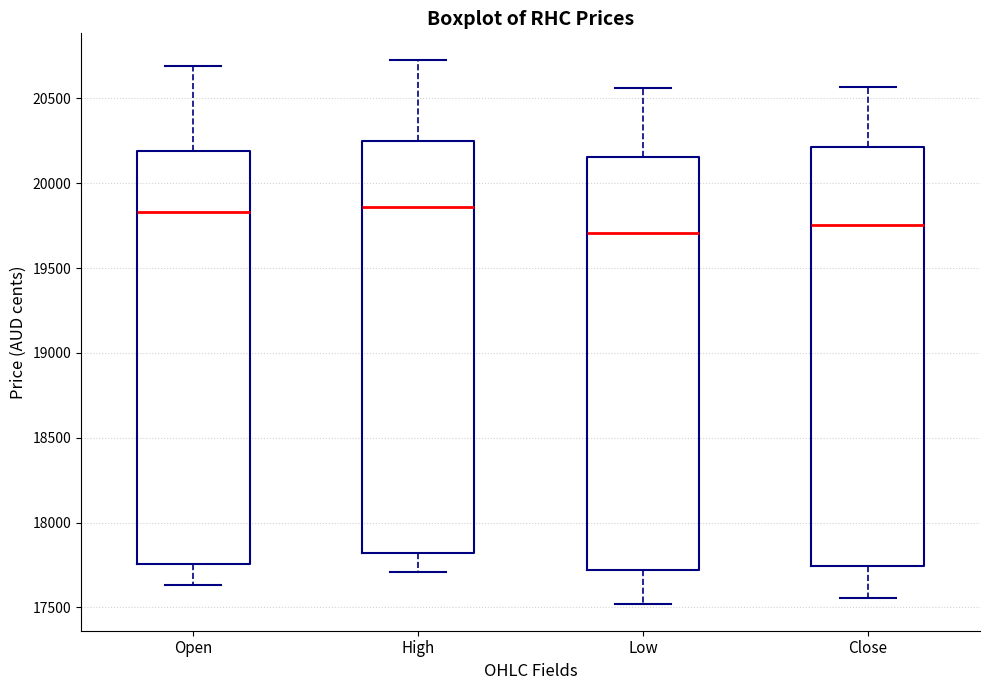

Where does the lower whisker of the box for Close end on the y-axis? The values are not printed on the chart, so give them approximately, as read against the axis.

17550